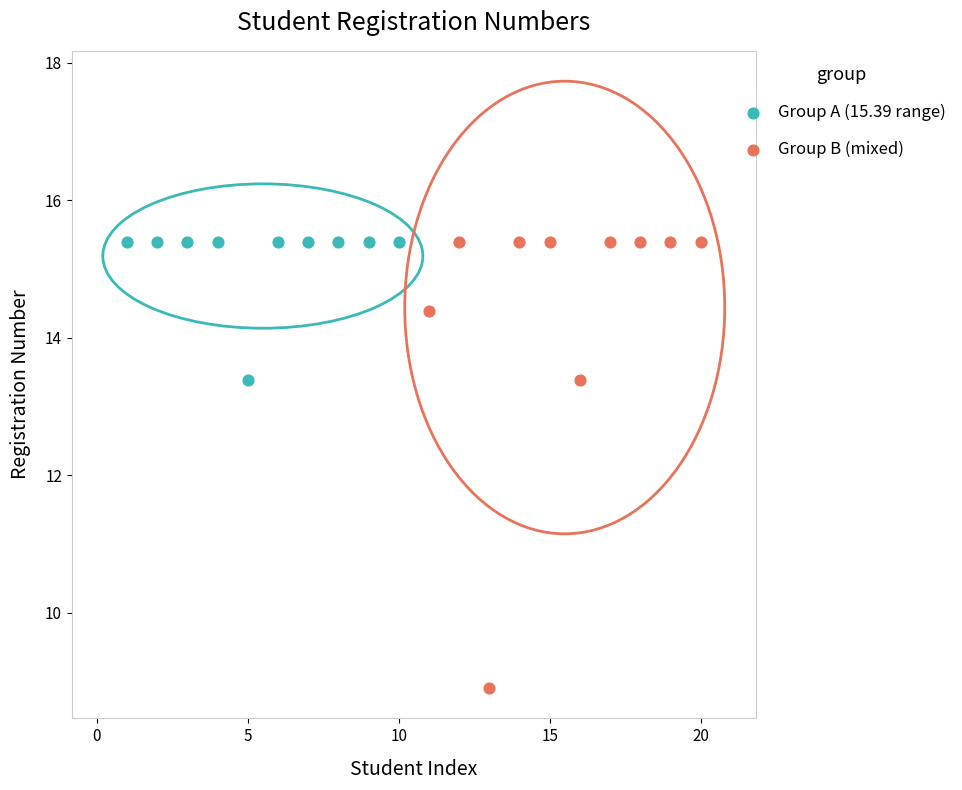

Which series has the widest spread of Y values?

Group B (mixed)